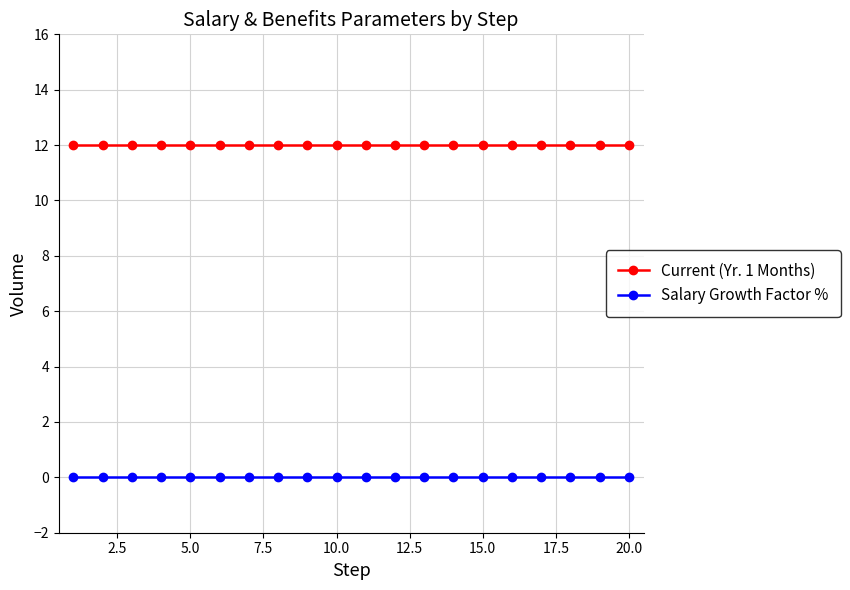

List the series in order of their overall mean, lowest first.

Salary Growth Factor %, Current (Yr. 1 Months)